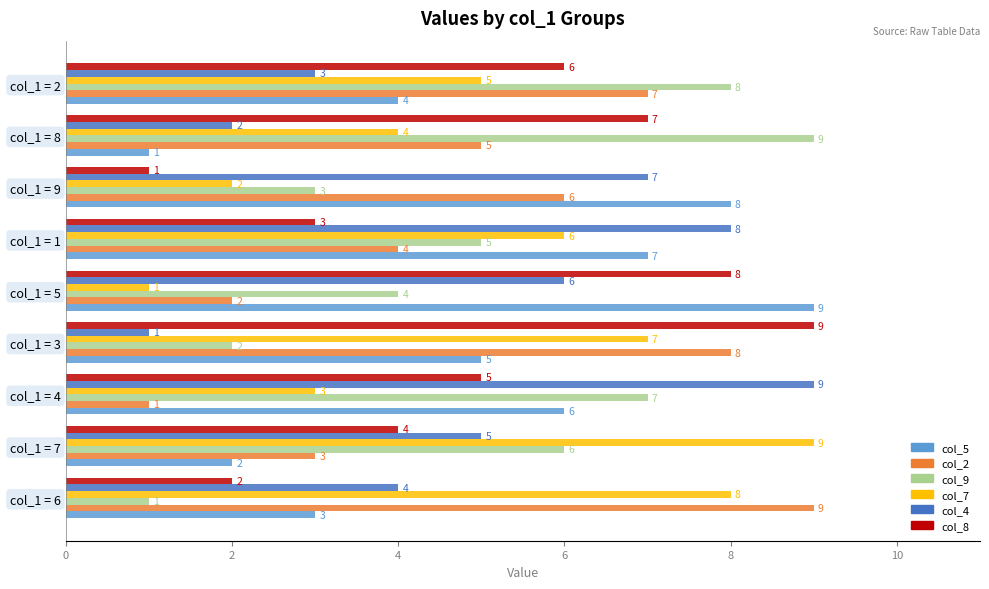

Read the col_2 value at col_1 = 1.

4